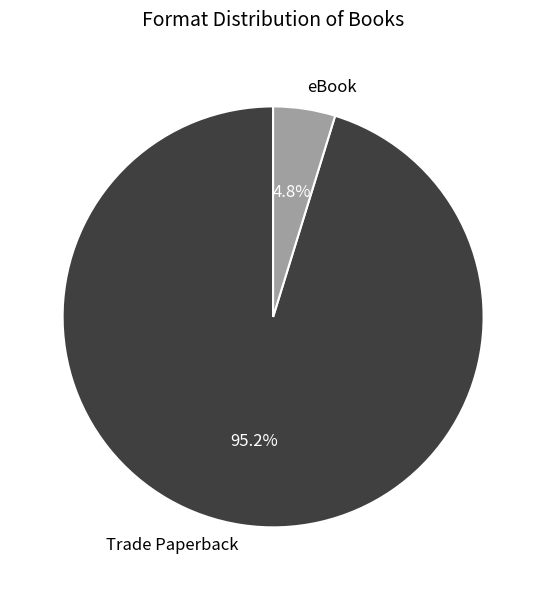

To the nearest percent, what portion does eBook represent?

5%